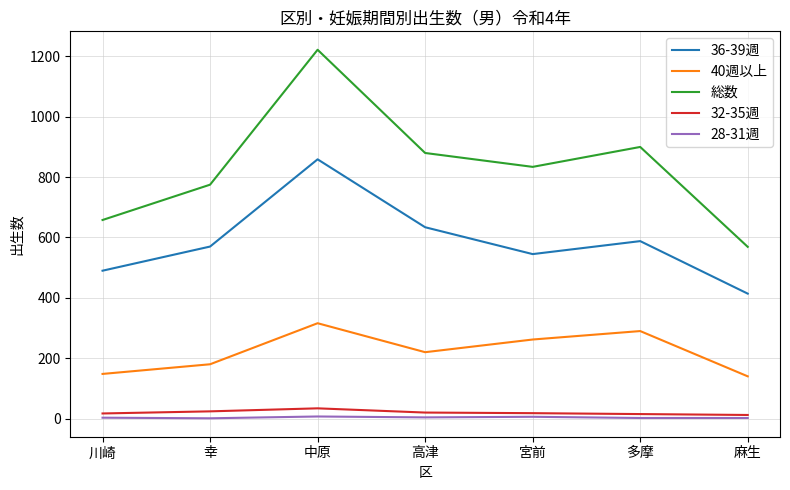

Is the value of 28-31週 at 川崎 greater than the value of 32-35週 at 中原?

No